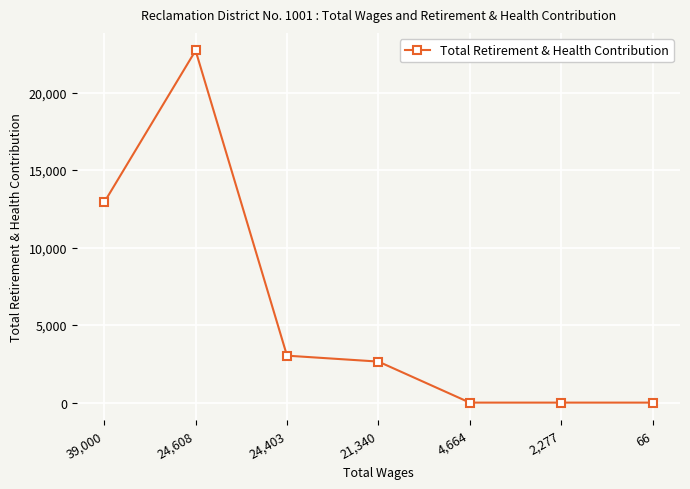

Reading right to left, list all the values displayed in this chart.

0	0	0	2647	3029	22718	12918